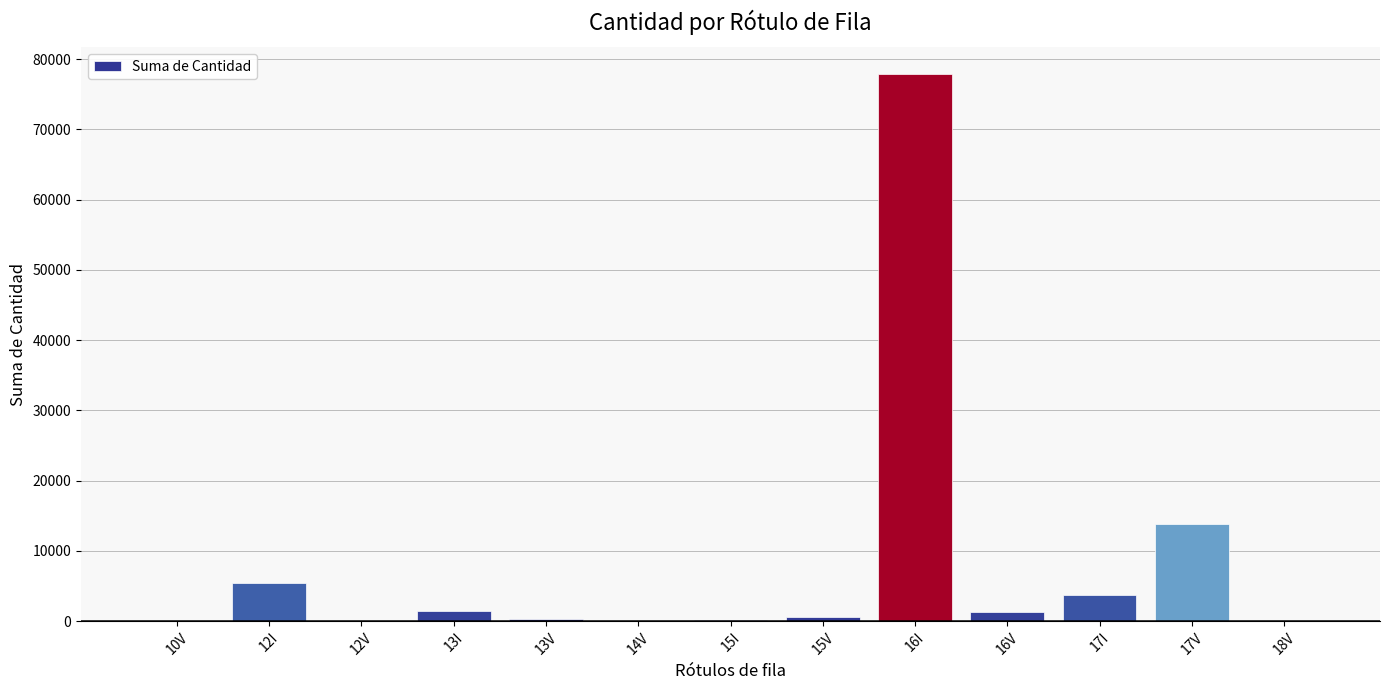

Are the bars grouped side by side (vs. stacked)?

No